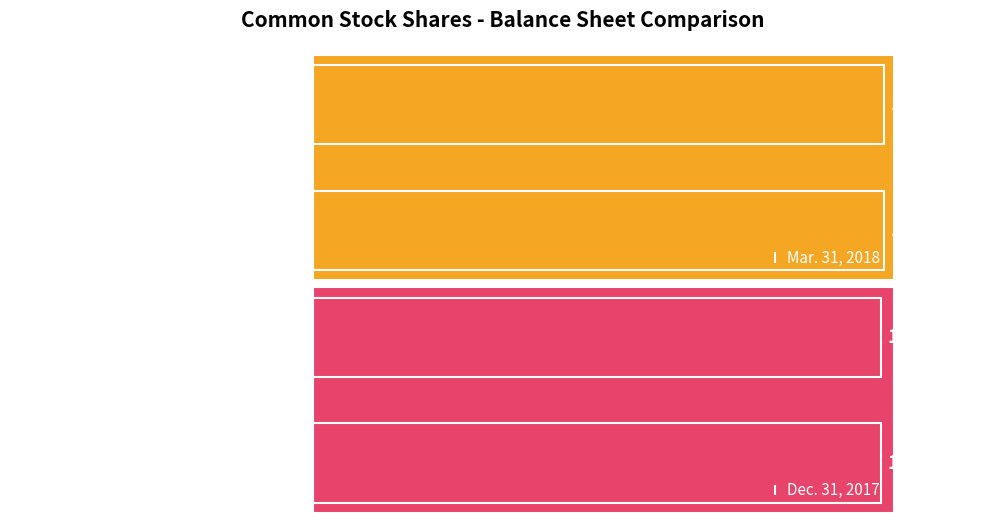

True or false: Mar. 31, 2018 has a value of 137751000 at Common stock, shares issued.

True